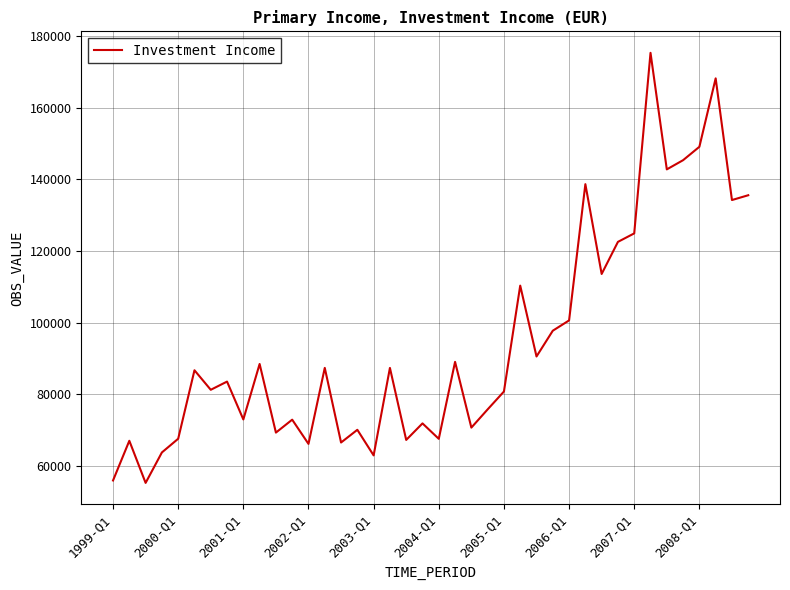

What is the smallest value displayed?

55220.1